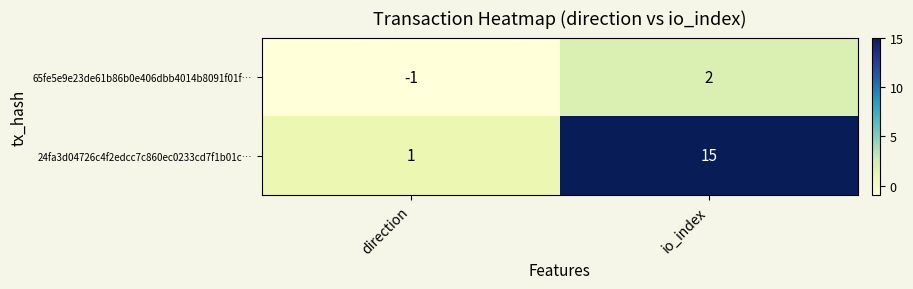

List the series in order of their peak value, lowest first.

65fe5e9e23de61b86b0e406dbb4014b8091f01f…, 24fa3d04726c4f2edcc7c860ec0233cd7f1b01c…